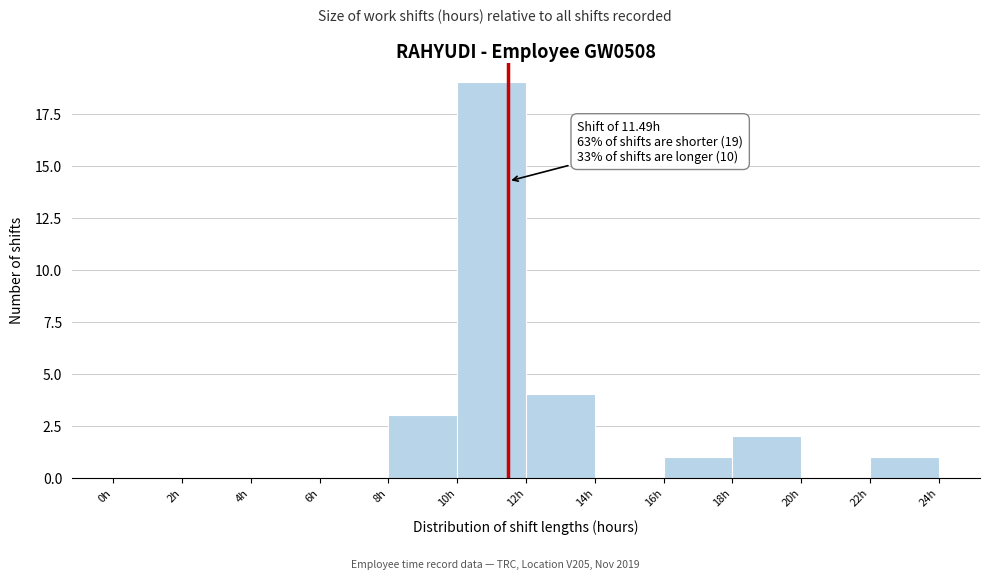

Over which range of the x-axis is the bar tallest?

10 to 12